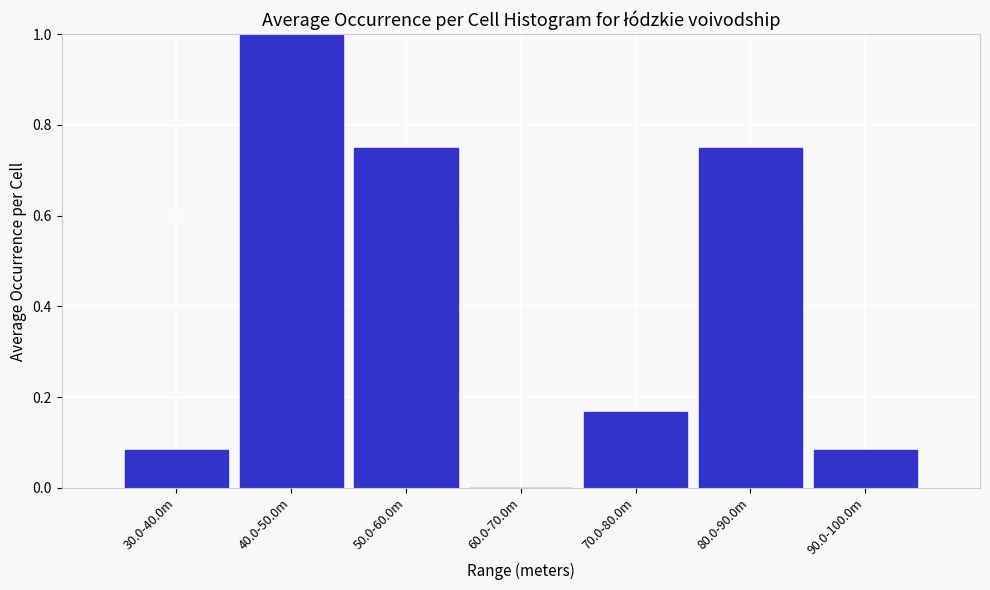

Which label corresponds to the largest value in the chart?

40.0-50.0m